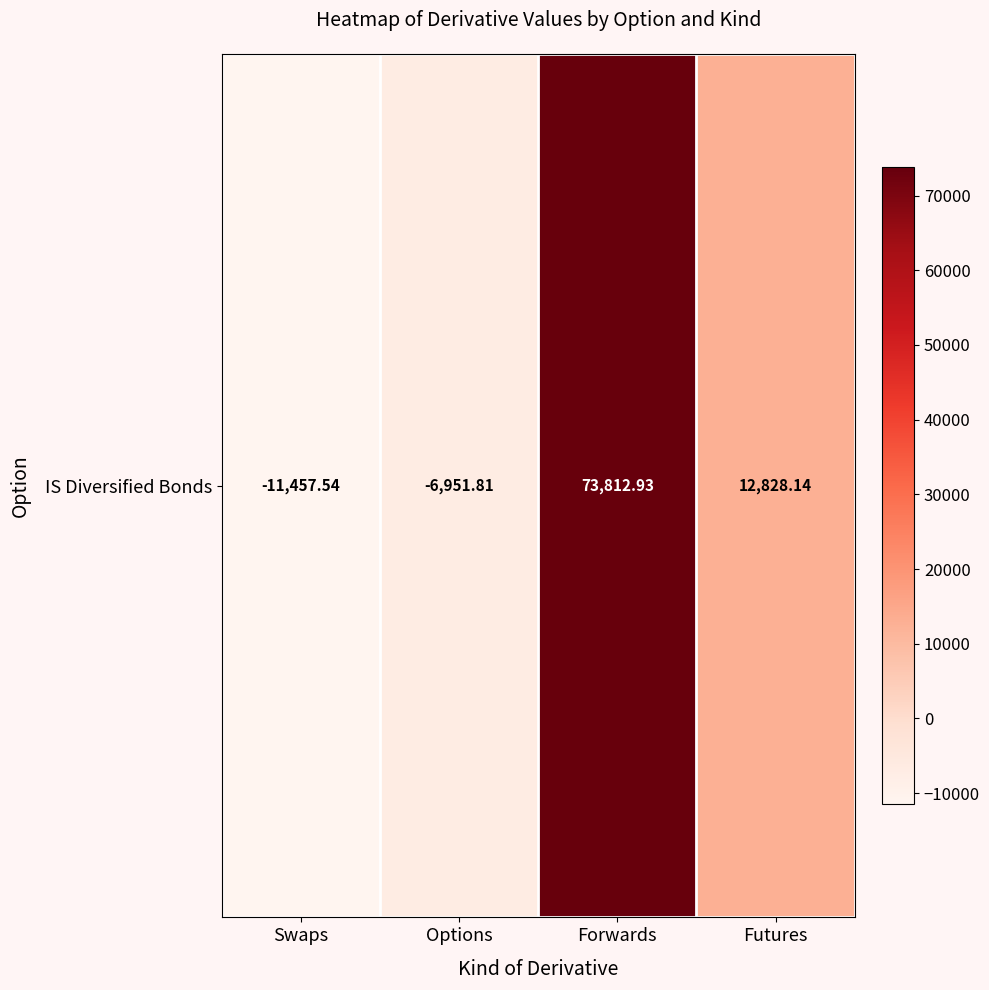

How many data points does each series have?

4